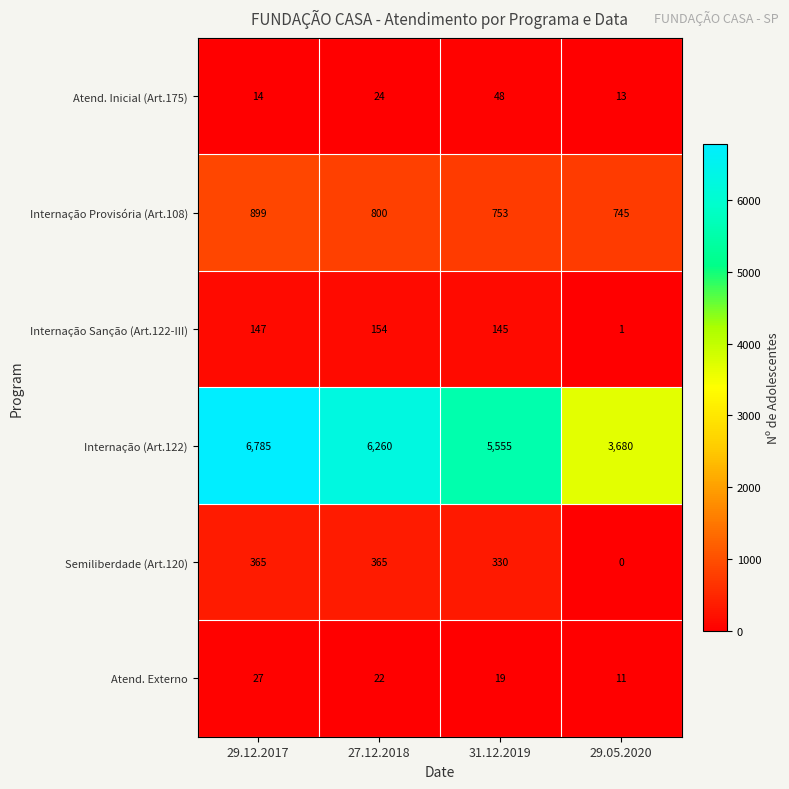

At which category is the sum across all series the highest?

29.12.2017